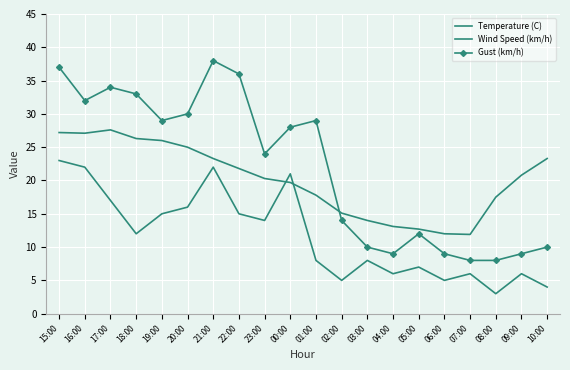

Is this an area chart (filled region under the line)?

No